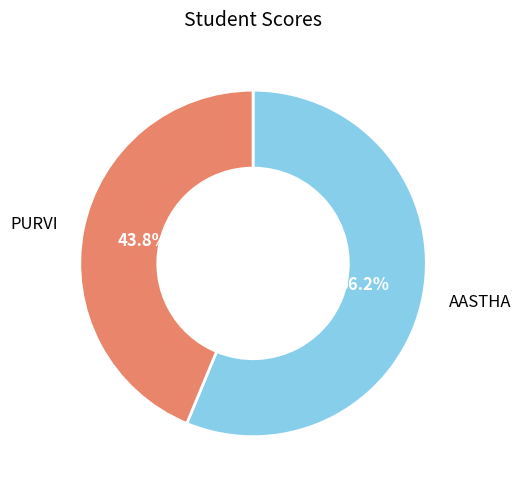

What percentage is the AASTHA slice, to the nearest percent?

56%